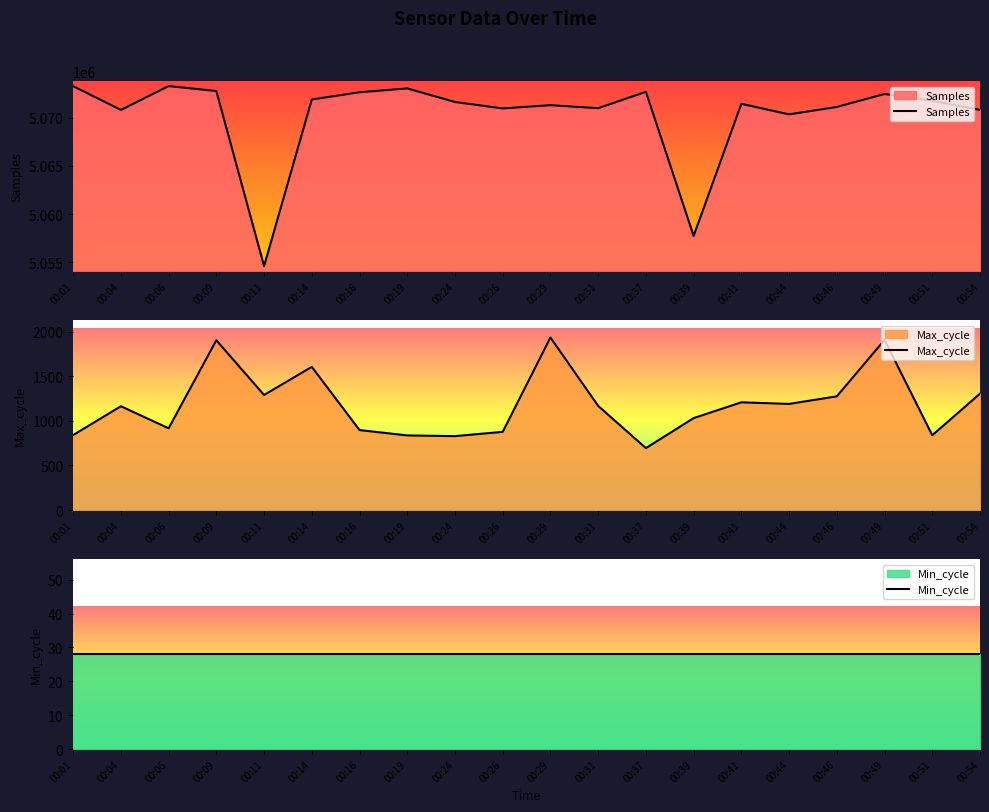

What are all the series names shown in the legend?

Samples, Max_cycle, Min_cycle